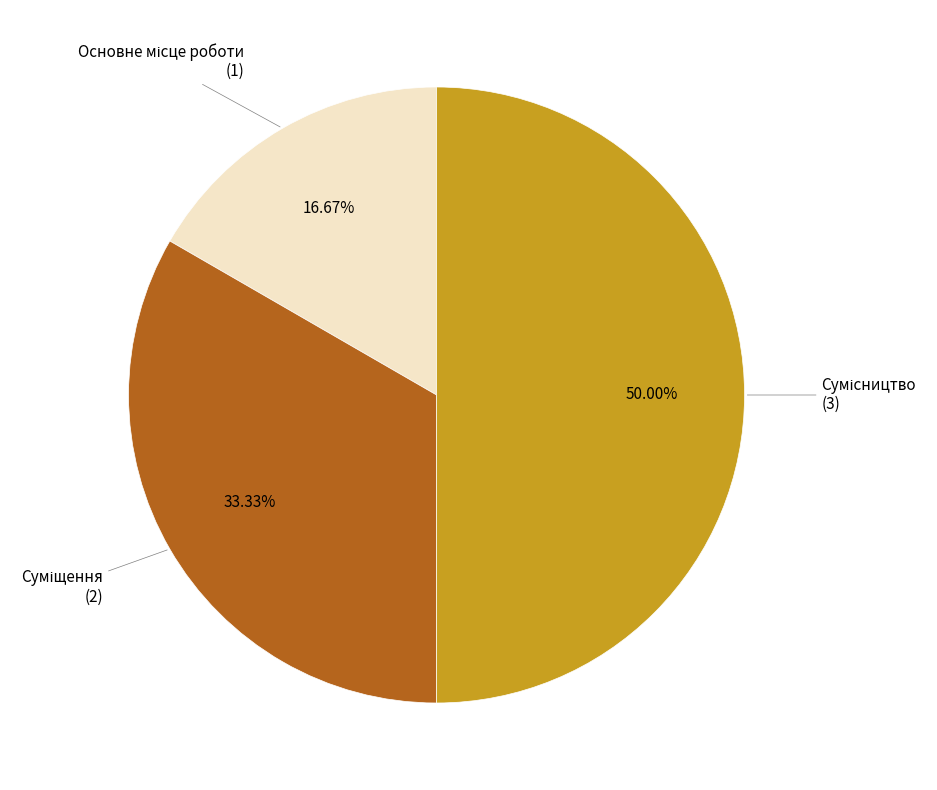

Which category has the biggest portion of the pie?

Сумісництво